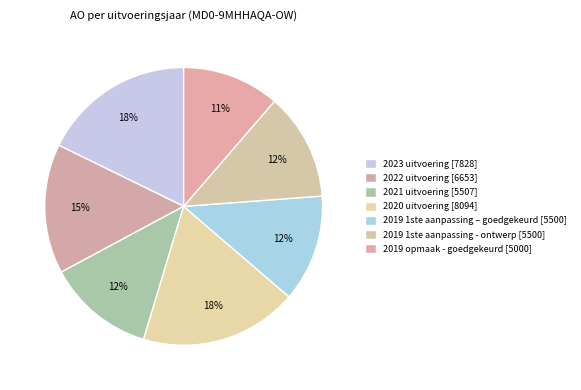

Does any single category account for the majority?

No